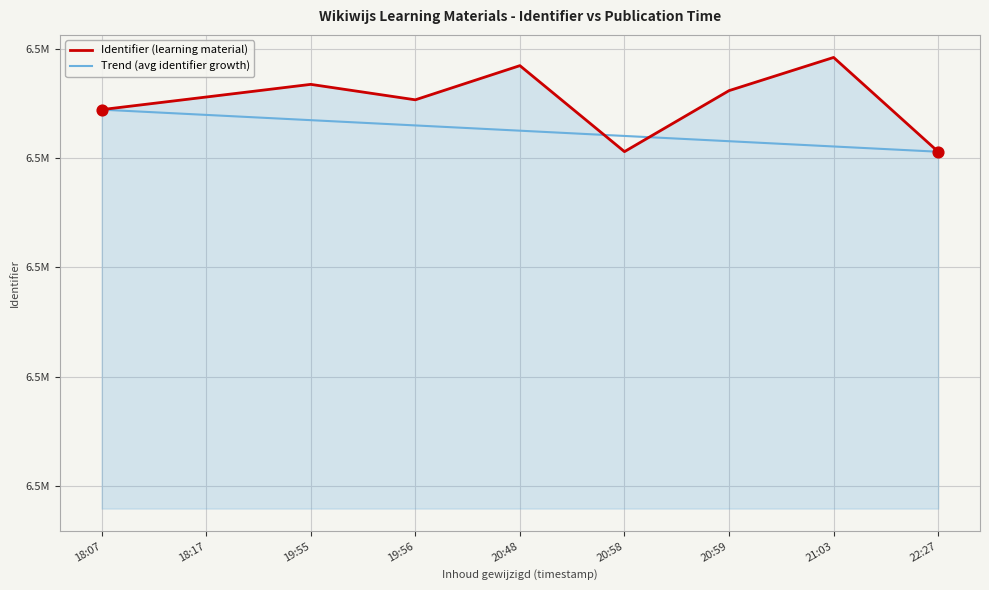

What are all the series names shown in the legend?

Identifier (learning material), Trend (avg identifier growth)